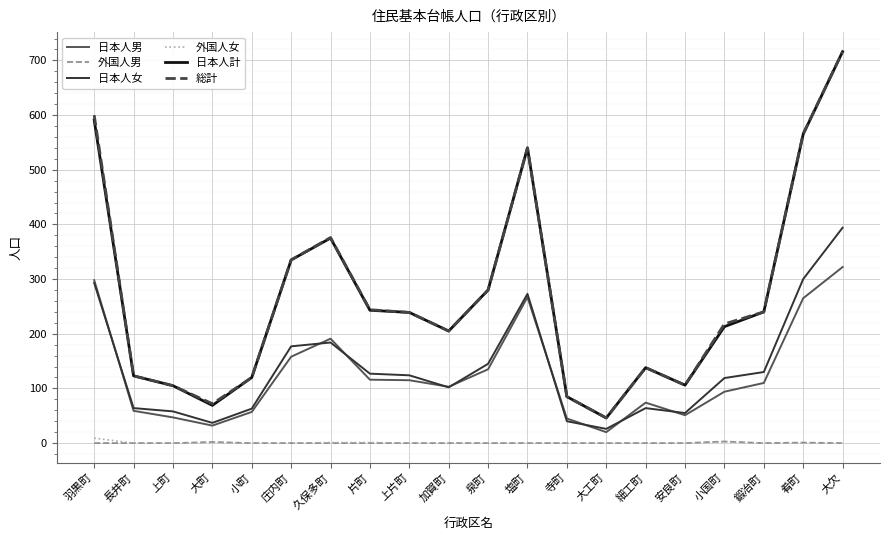

What is the spread (max minus min) of values at 庄内町?

335